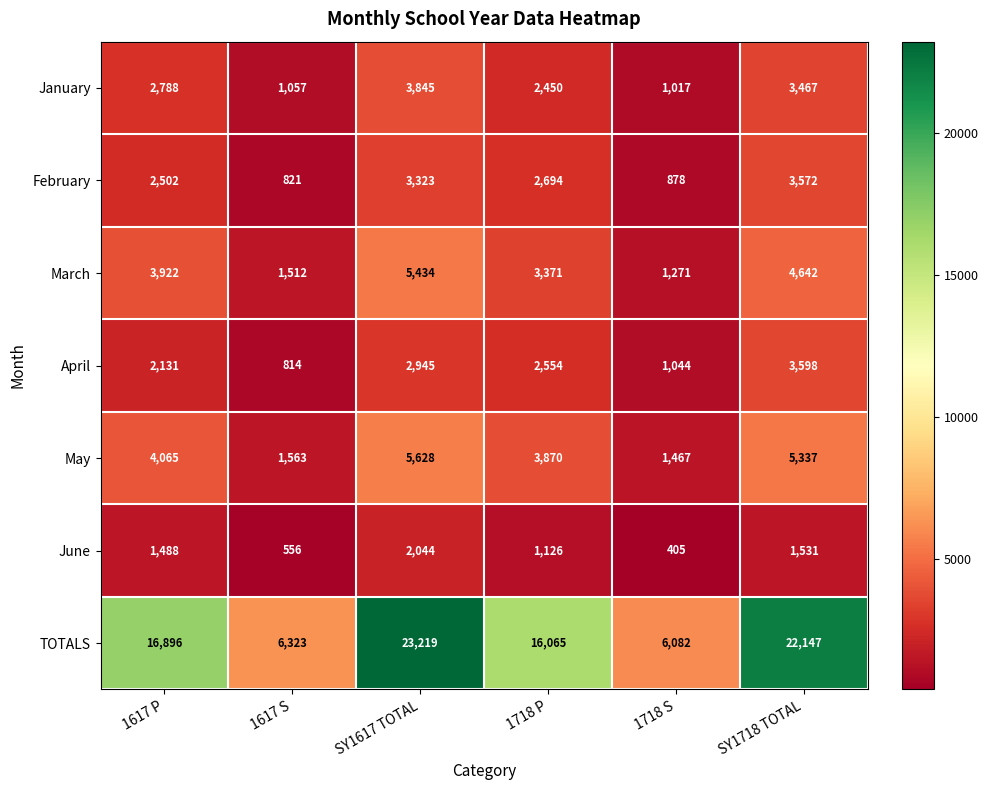

Count the number of data series in this chart.

7